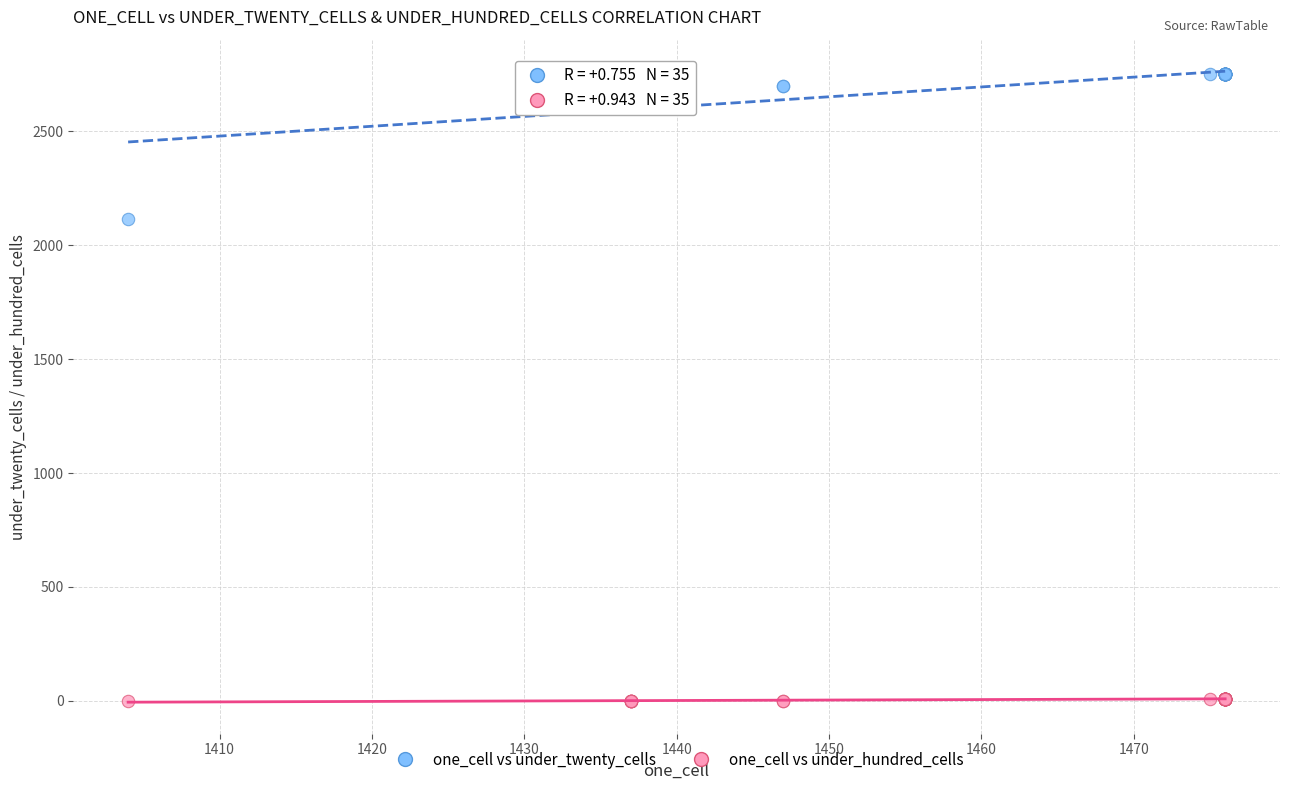

Across all series, what Y value is closest to 1376?

2117